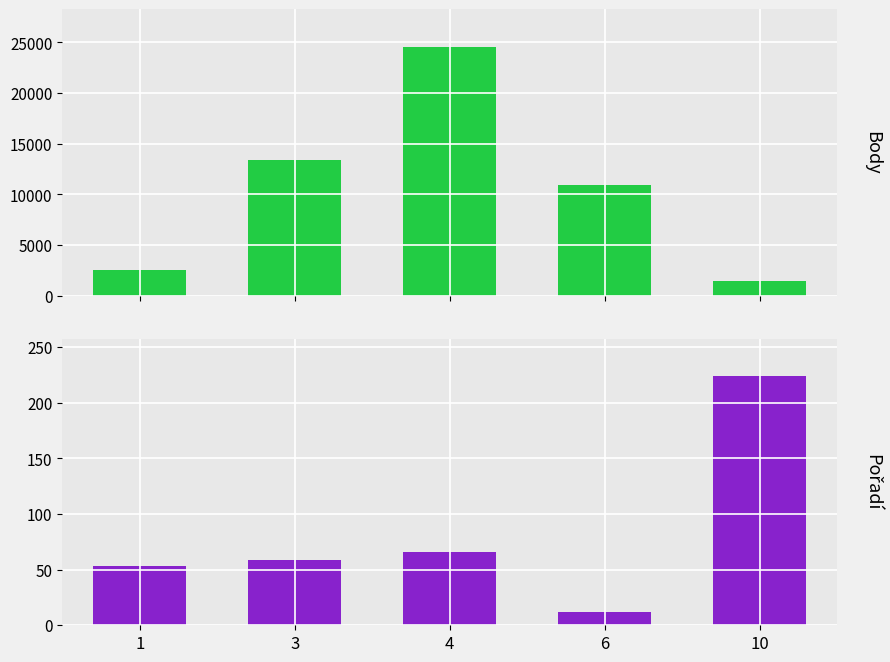

What is the difference between the second highest and second lowest values in the Body series?

10770